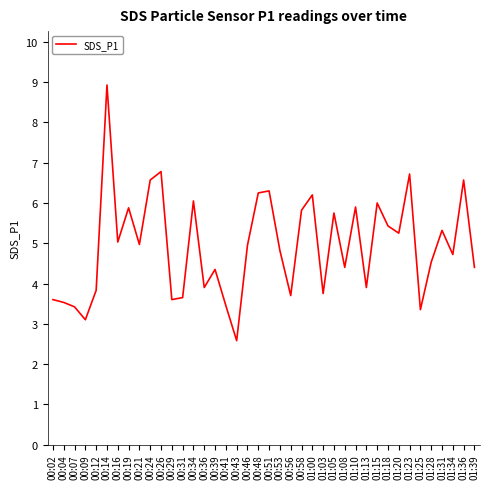

At which category does the chart reach its minimum across all series?

00:43